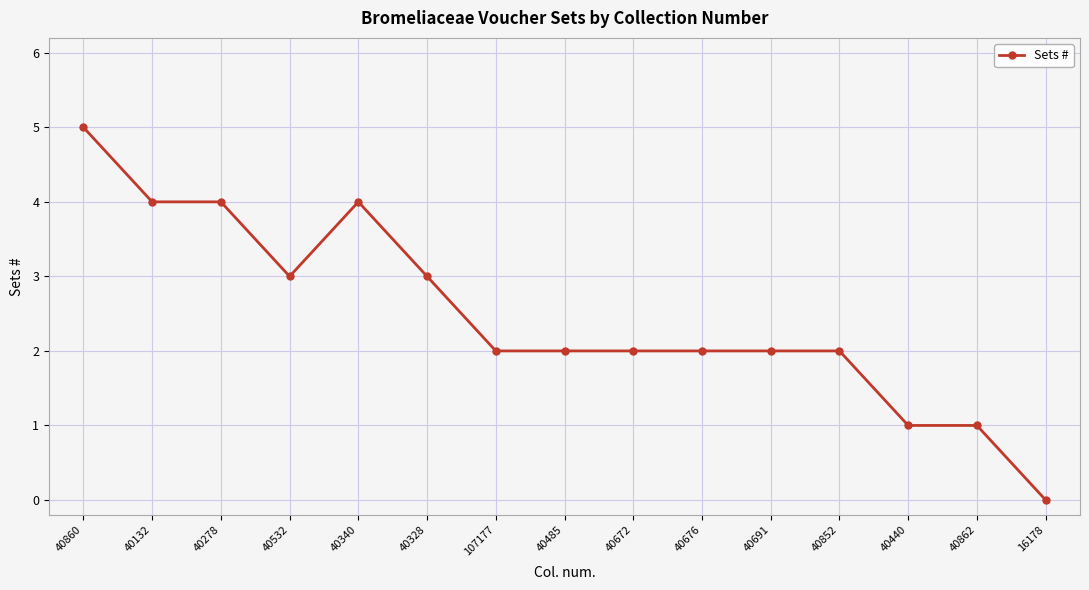

At which label does the data first exceed 2?

40860